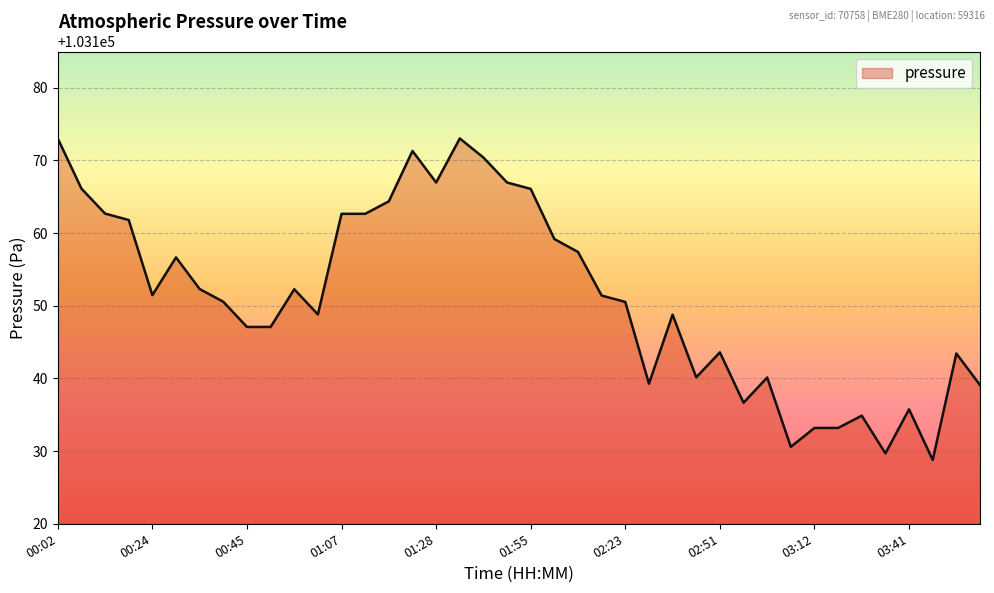

What is the maximum value shown in the chart?

103173.0